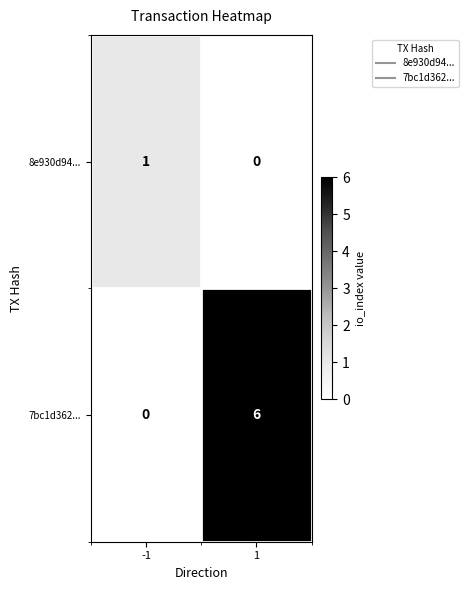

At how many categories does at least one series exceed 0?

2